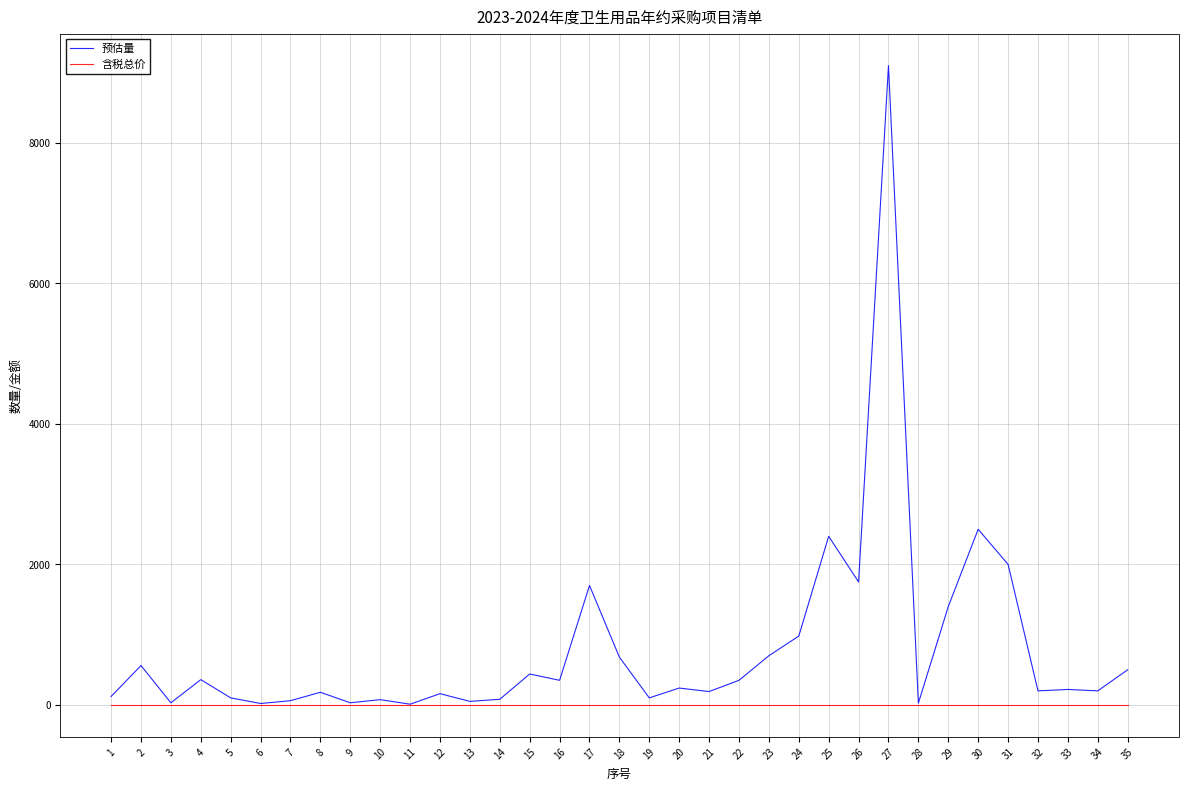

What is the greatest value displayed?

9100